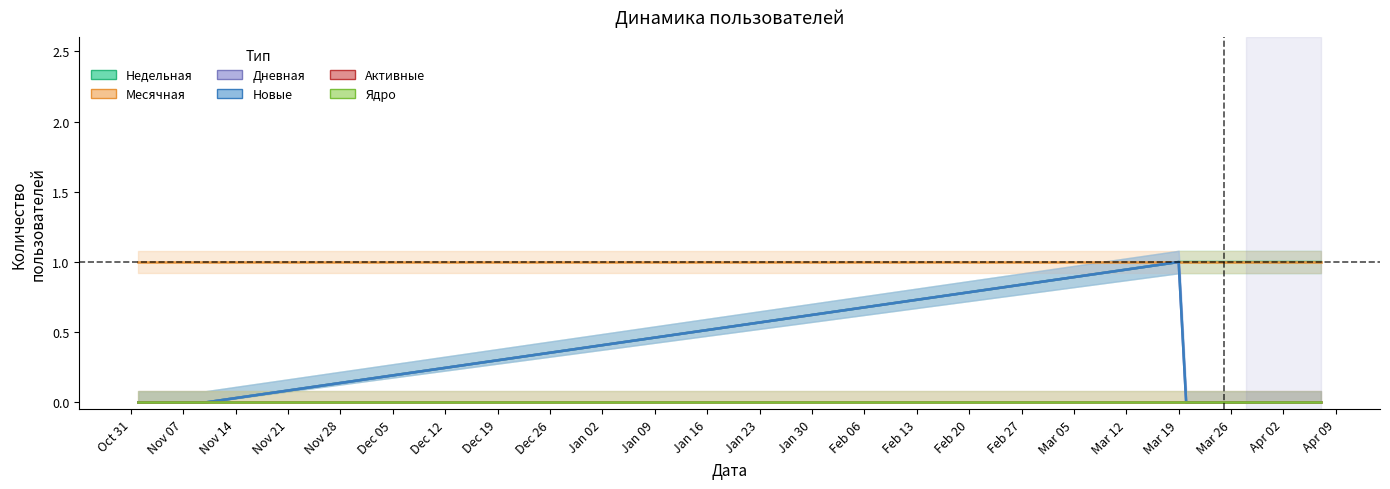

What is the spread (max minus min) of values at Mar 19?

1